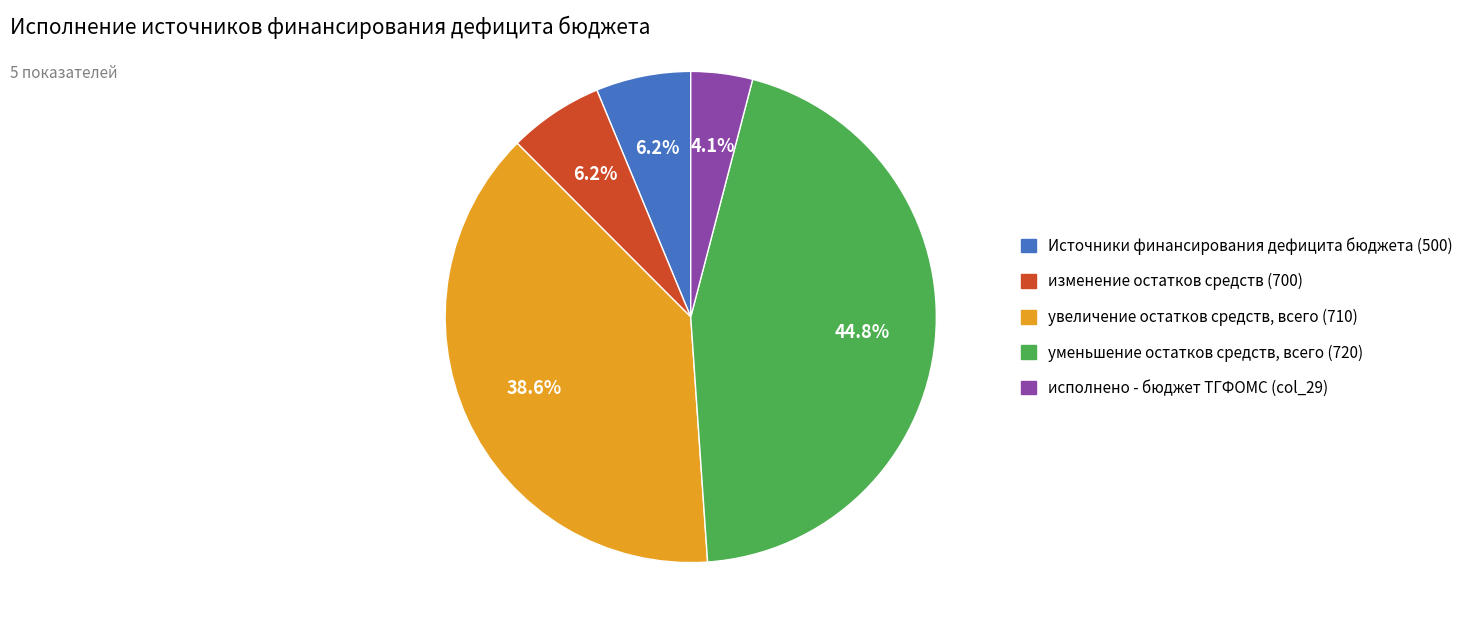

Does any single category account for the majority?

No